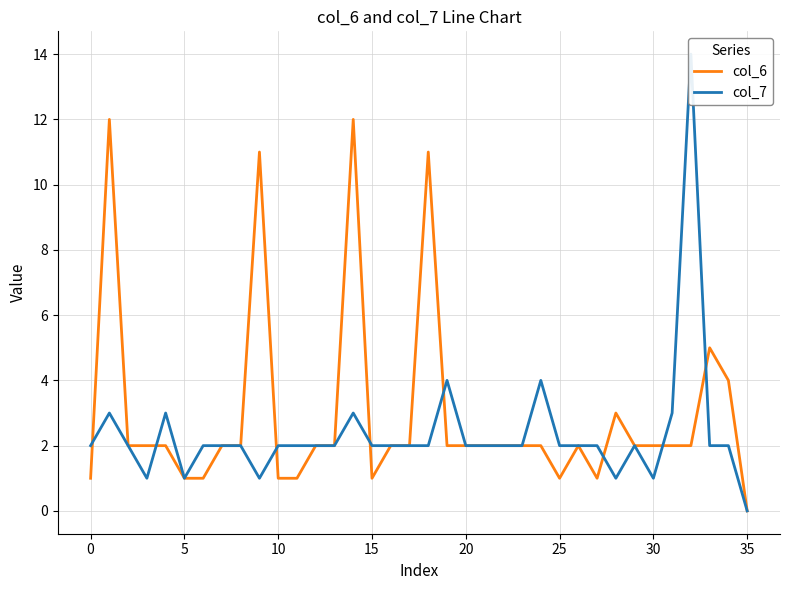

The col_6 series shows 3 at 22. True or false?

False